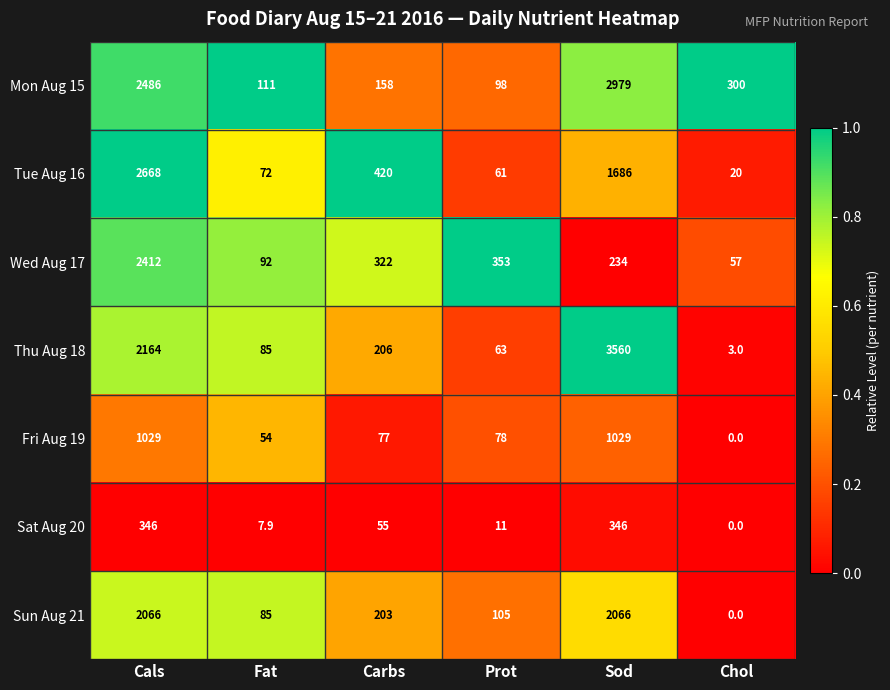

What value does the Sat Aug 20 series have at Prot?

11.0